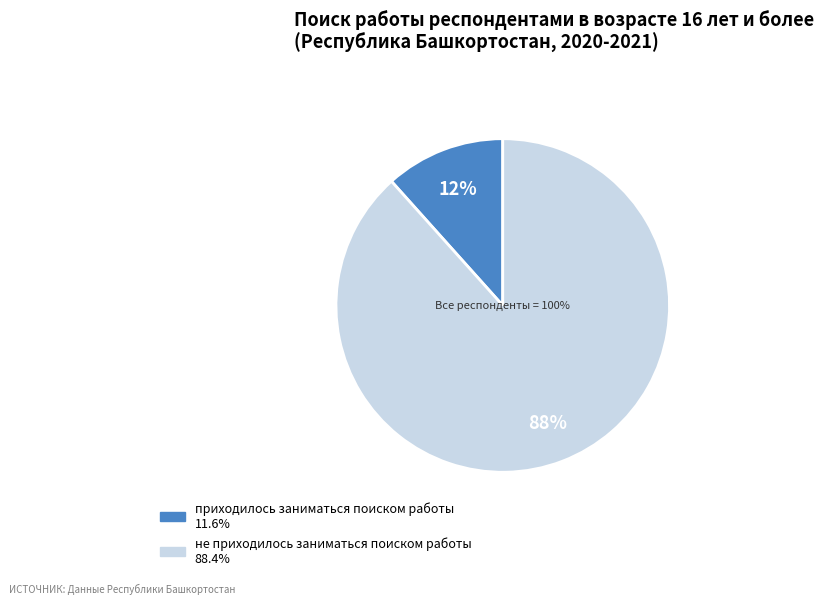

Is there any slice that represents more than half of the pie?

Yes